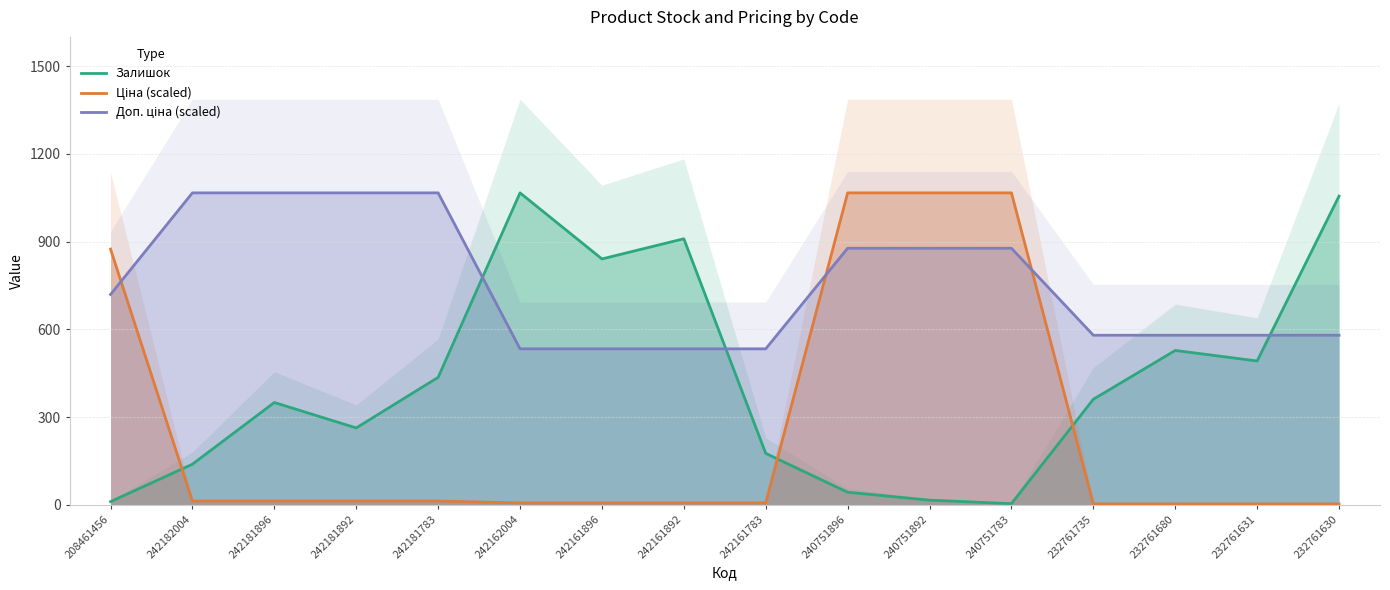

Reading left to right, transcribe all the data shown in this chart.

Залишок: 11.0	139.0	350.0	263.0	436.0	1067.0	841.0	910.0	176.0	43.0	16.0	4.0	361.0	528.0	492.0	1056.0
Ціна (scaled): 874.7	13.0	13.0	13.0	13.0	6.5	6.5	6.5	6.5	1067.0	1067.0	1067.0	3.1	3.1	3.1	3.1
Доп. ціна (scaled): 719.4	1067.0	1067.0	1067.0	1067.0	533.5	533.5	533.5	533.5	877.5	877.5	877.5	580.1	580.1	580.1	580.1